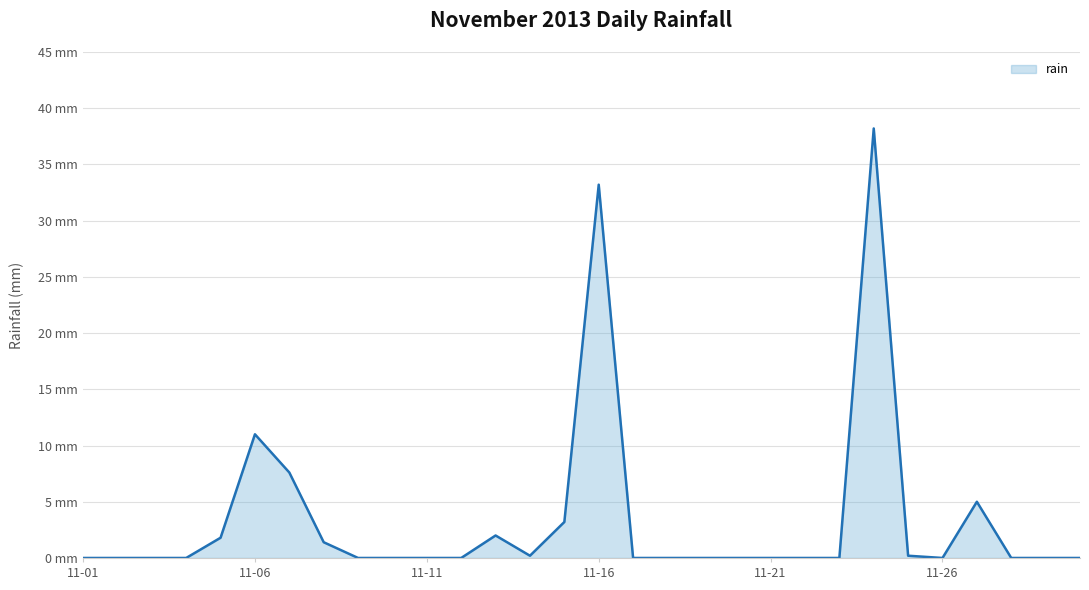

Does the chart display data point markers on the line(s)?

No